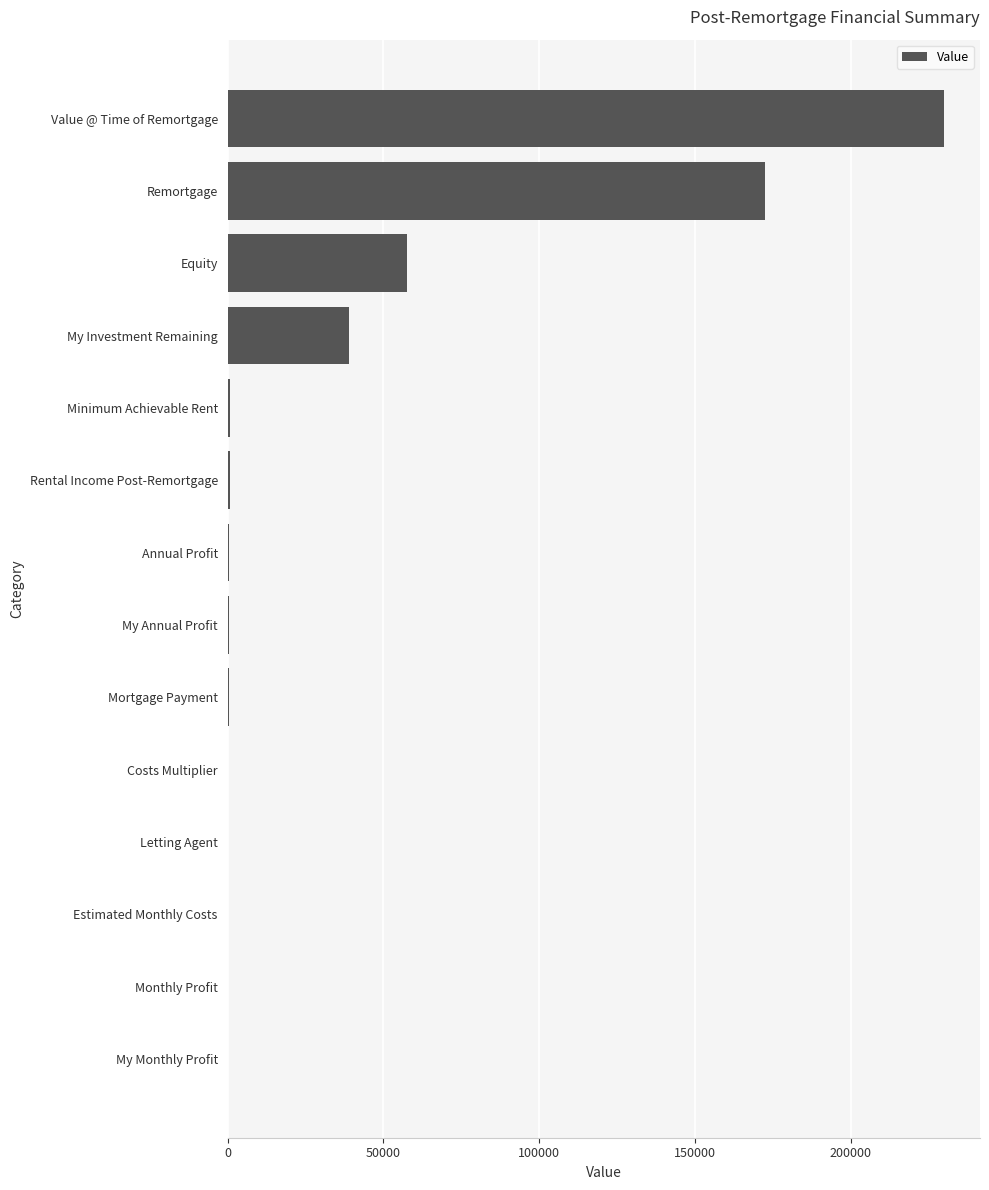

The value at Equity is 39125.5. True or false?

False